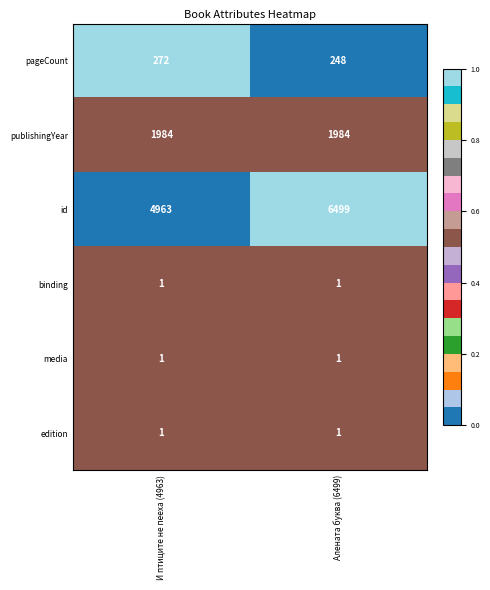

Rank the categories by id value from highest to lowest.

Алената буква (6499), И птиците не пееха (4963)